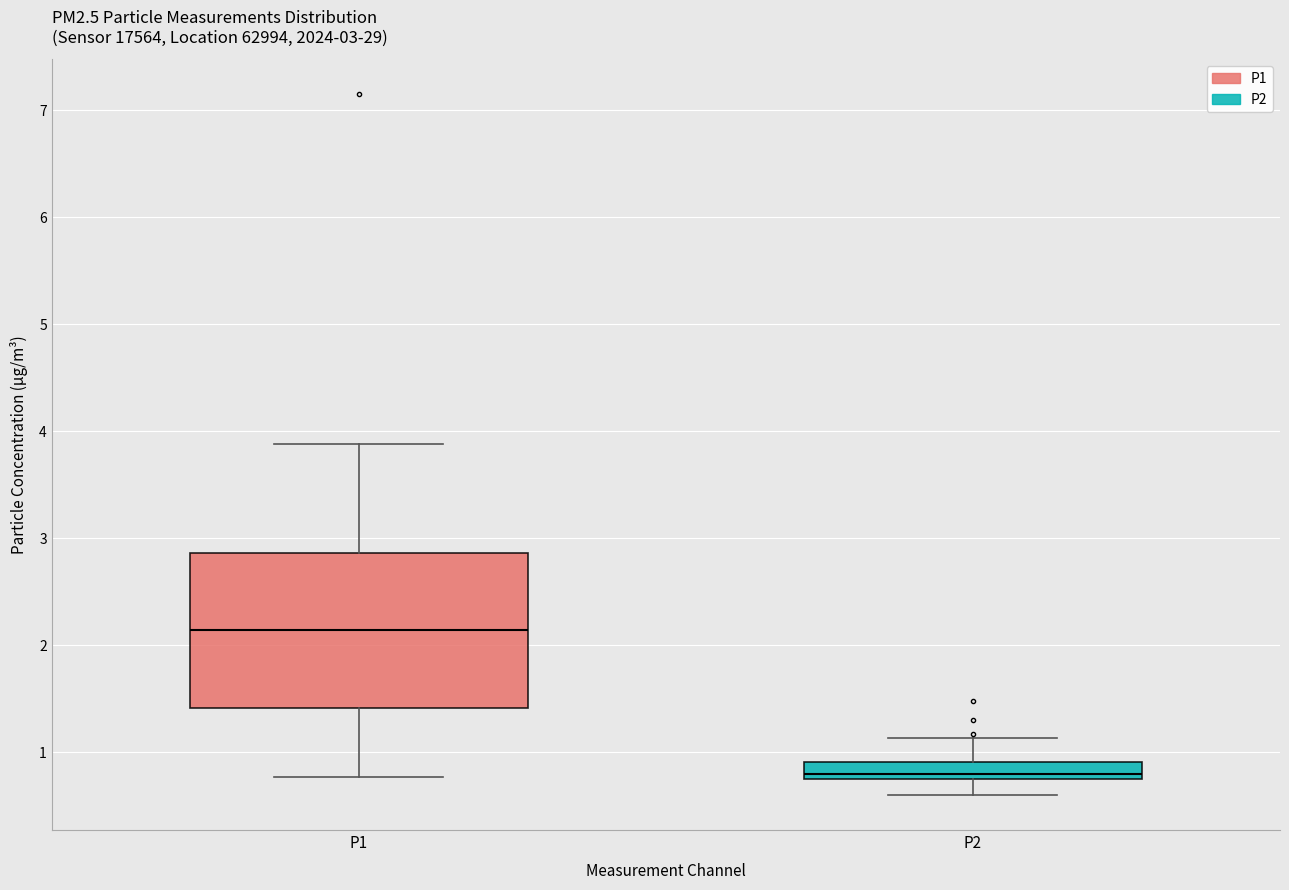

Which box's median line is the highest?

P1